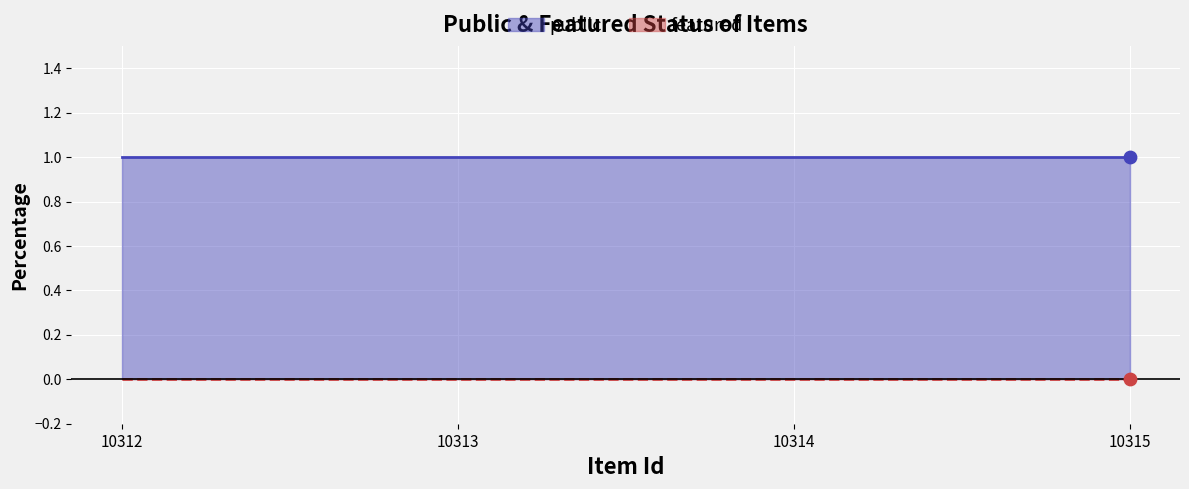

What are all the series names shown in the legend?

public, featured